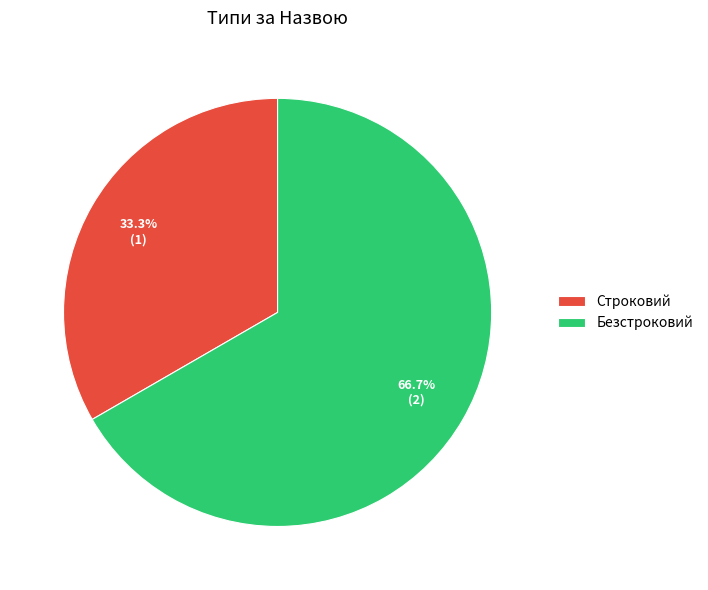

What is the total percentage of Безстроковий and Строковий?

100.0%